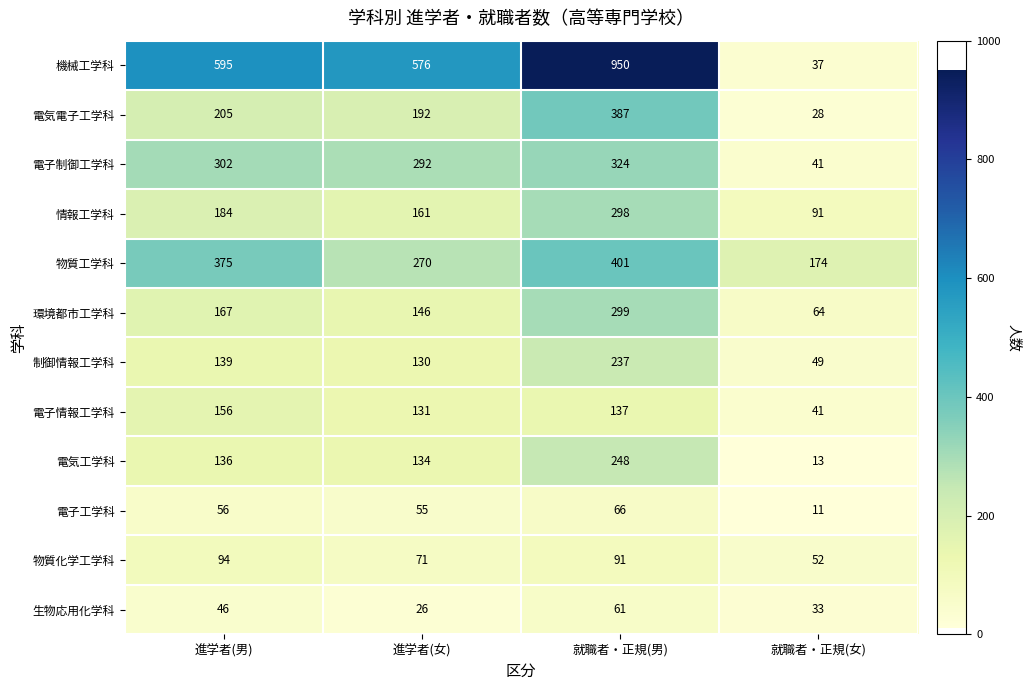

Where is 機械工学科 nearest to the value 493?

進学者(女)